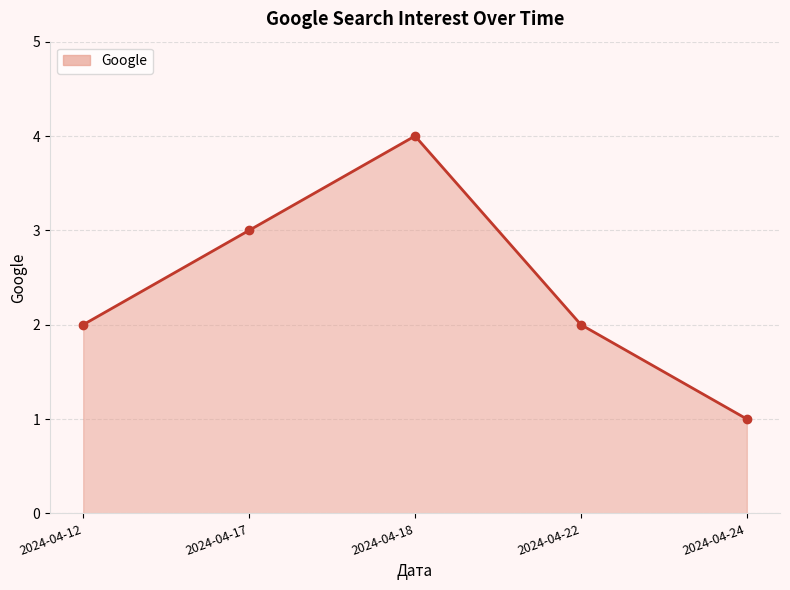

True or false: there are more than 1 points higher than both neighbors.

False